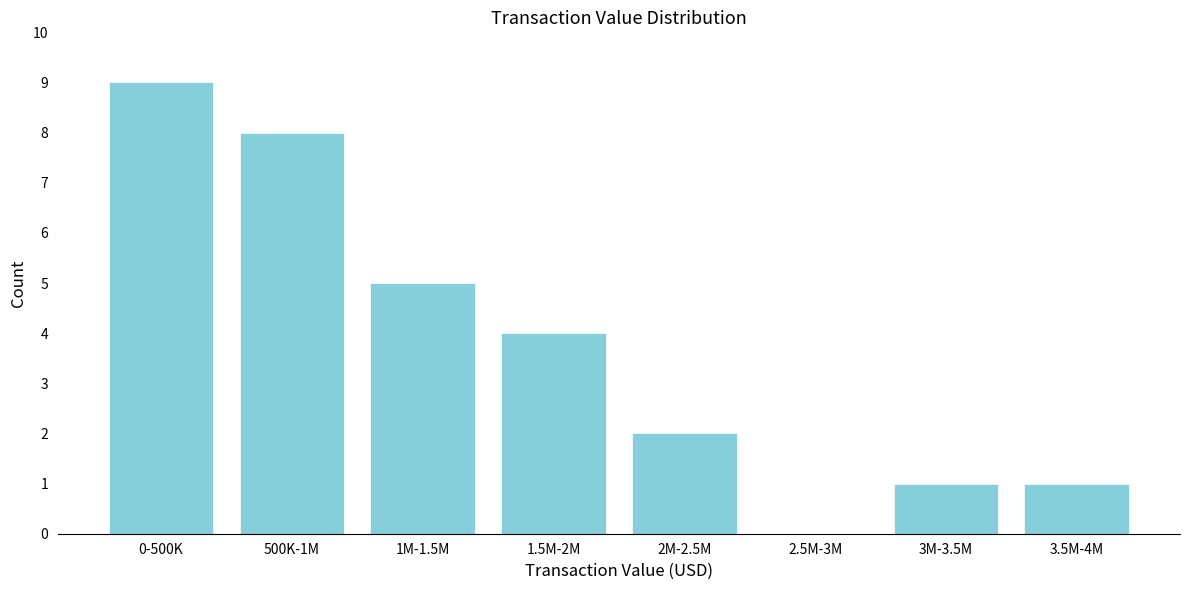

Reading left to right, list all the values displayed in this chart.

0-500K=9	500K-1M=8	1M-1.5M=5	1.5M-2M=4	2M-2.5M=2	2.5M-3M=0	3M-3.5M=1	3.5M-4M=1